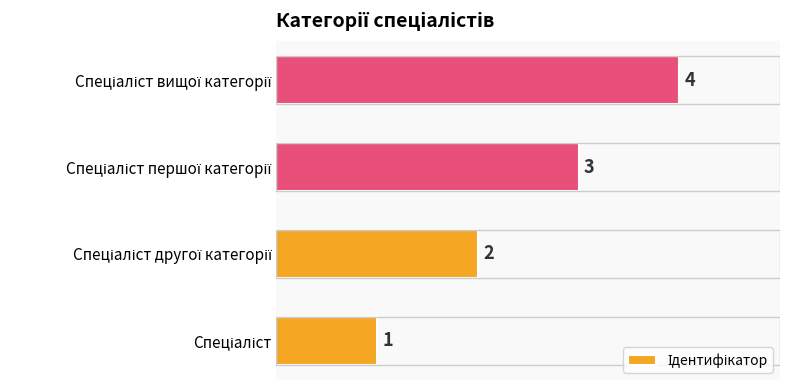

Count the values in the range 2 to 4.

3